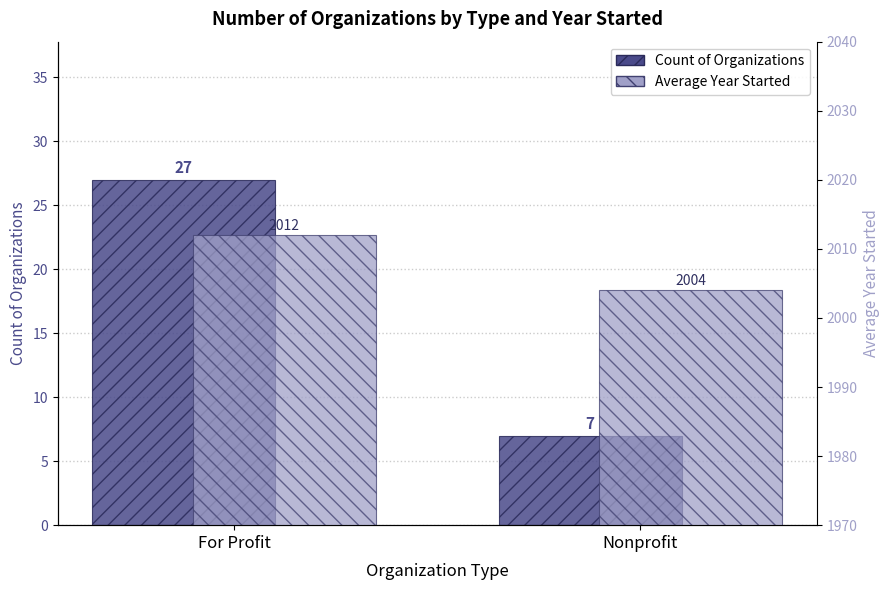

Which series has the widest spread of values?

Count of Organizations